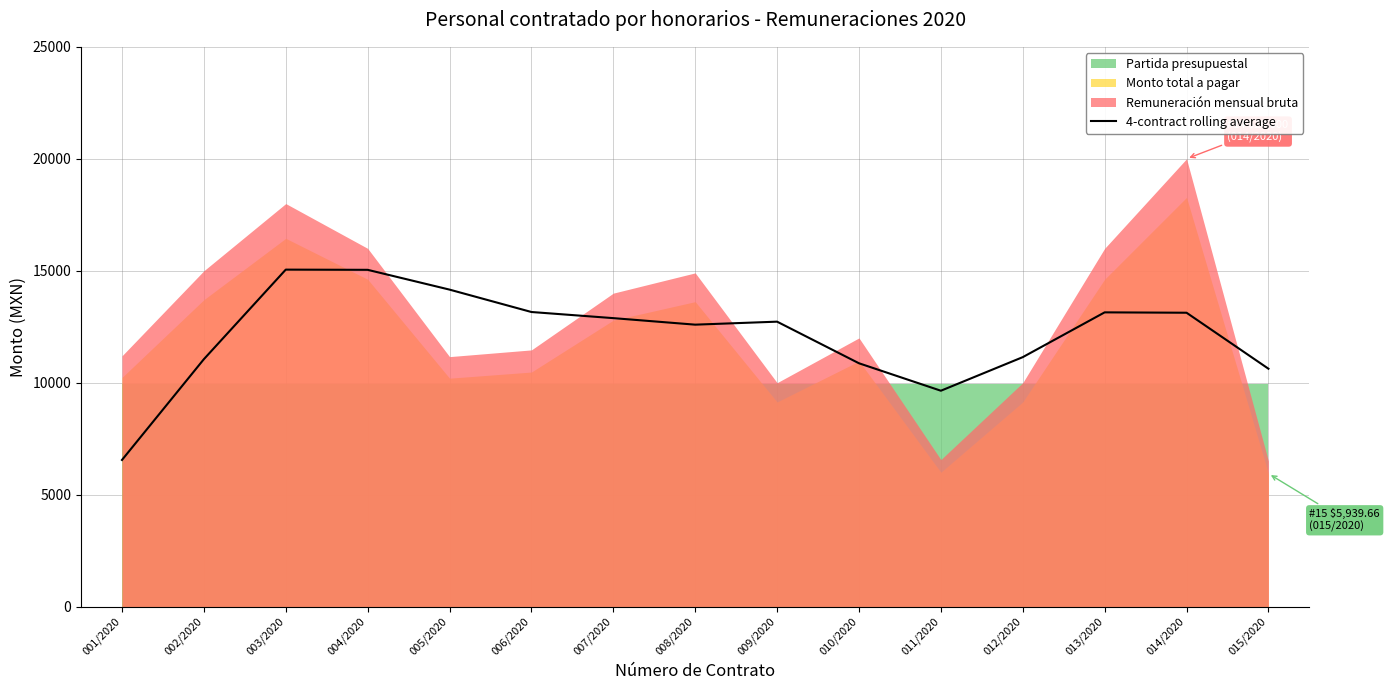

What is the label of the 2nd point from the right?

014/2020